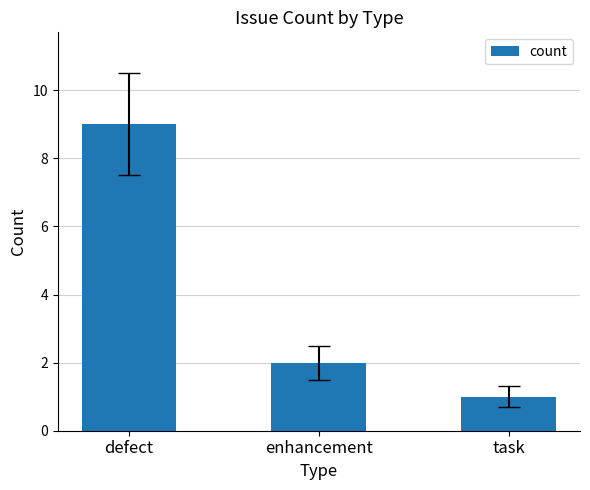

Between enhancement and task, which is larger?

enhancement